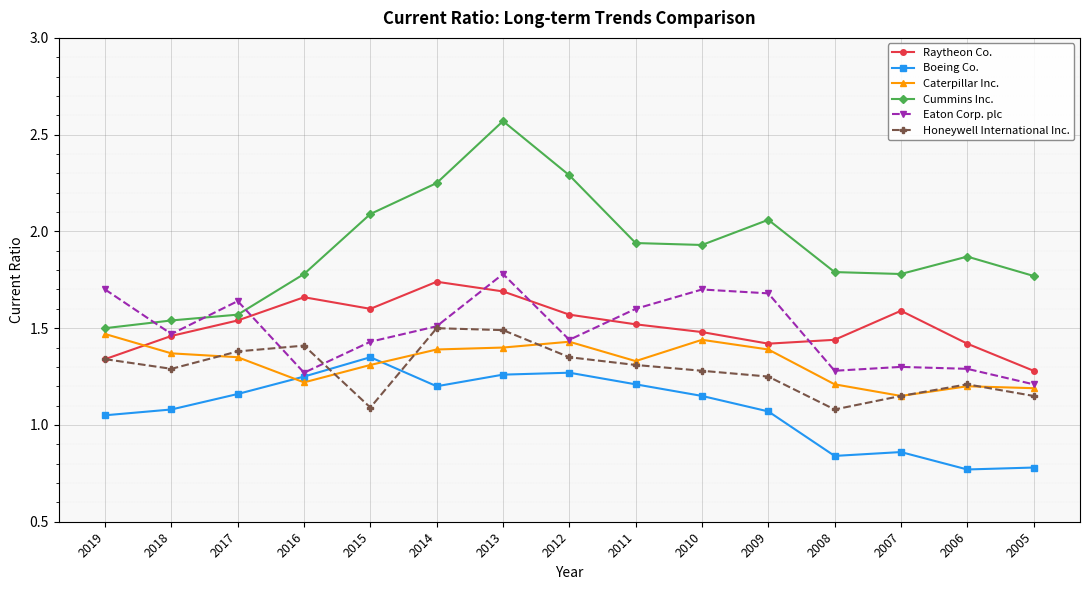

At which category does Honeywell International Inc. reach its first local valley?

2018